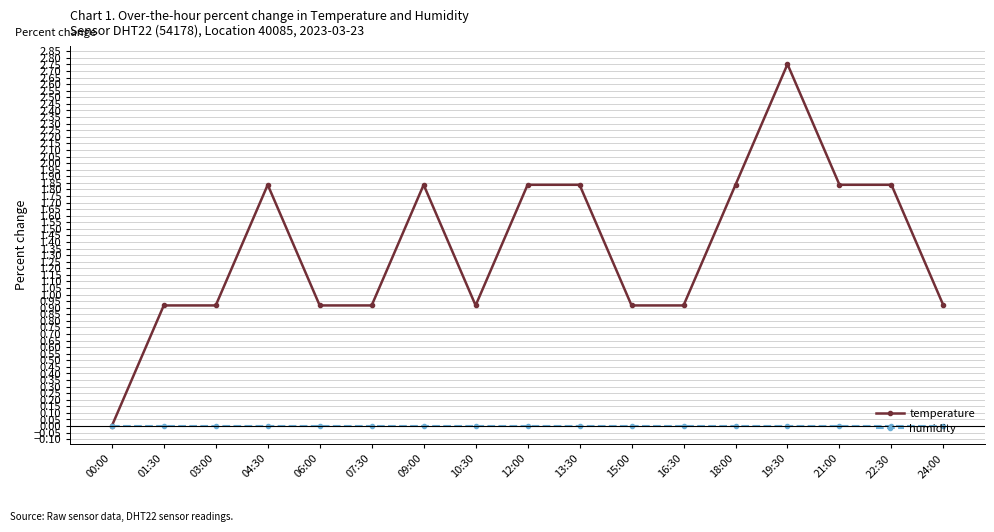

Rank the series by their maximum value, from lowest to highest.

humidity, temperature